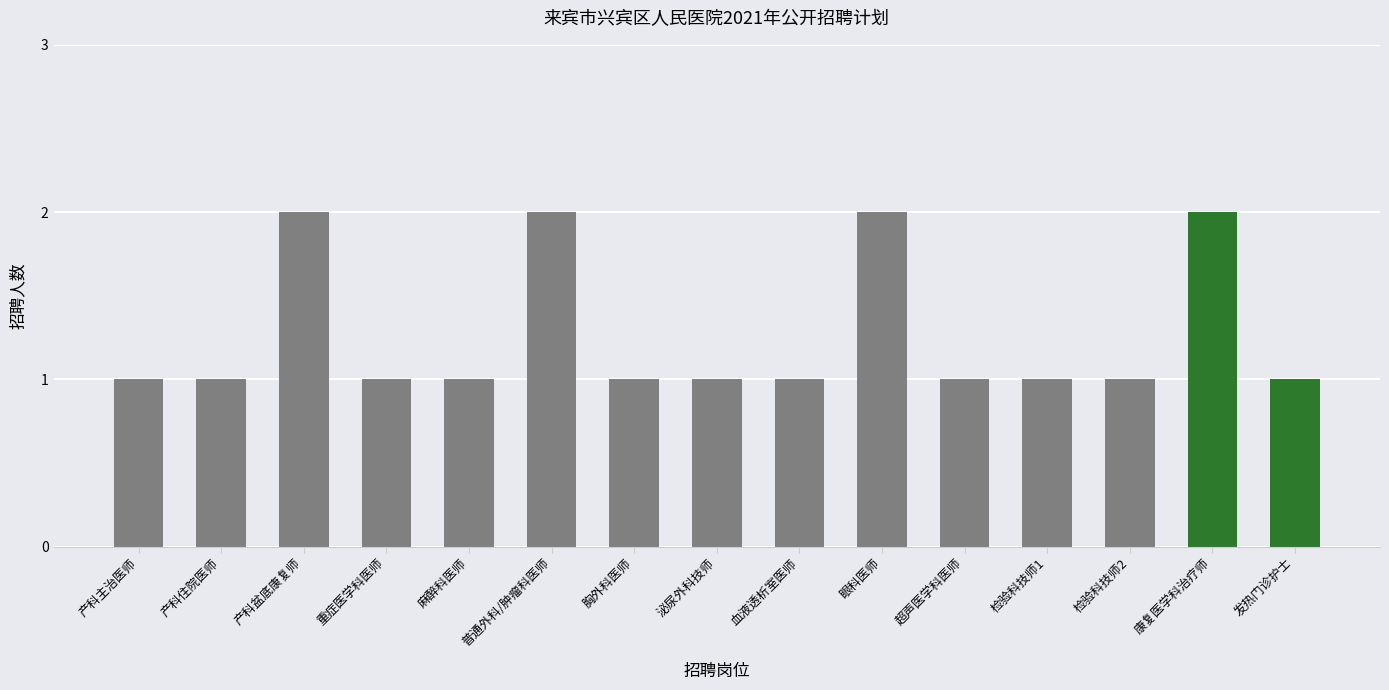

What is the label of the 5th bar from the left?

麻醉科医师